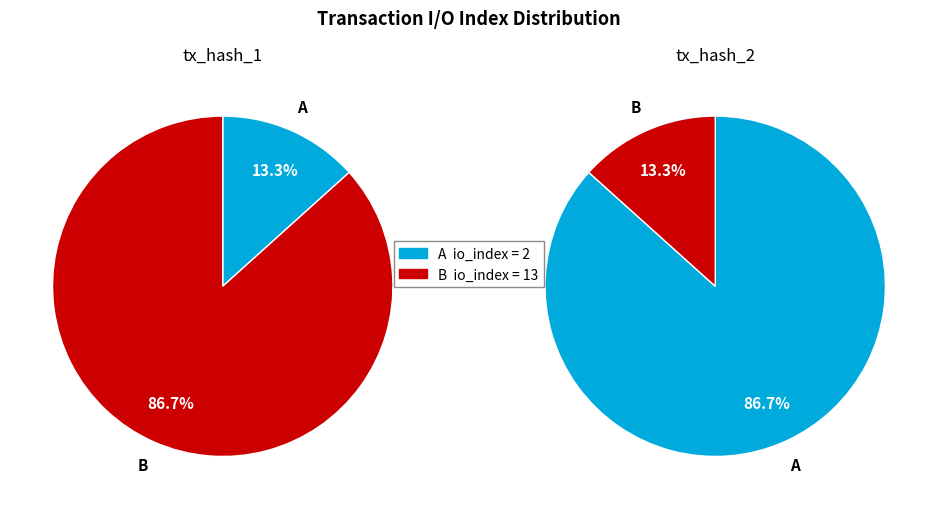

What is the change in value from tx_hash_1 (io_index=2) to tx_hash_2 (io_index=13)?

+11